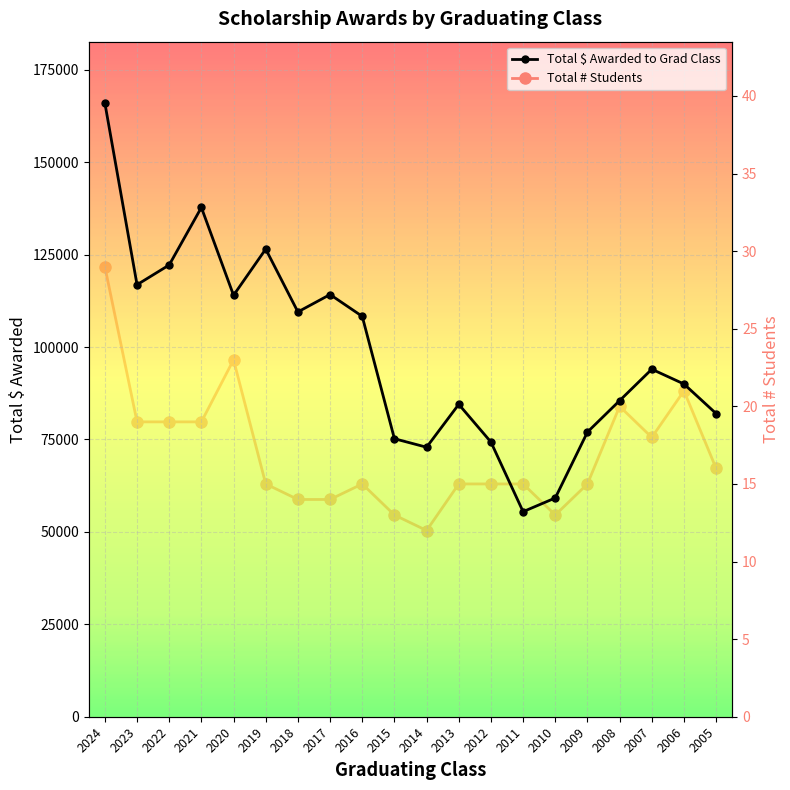

What is the sum of all Total $ Awarded to Grad Class values?

1965345